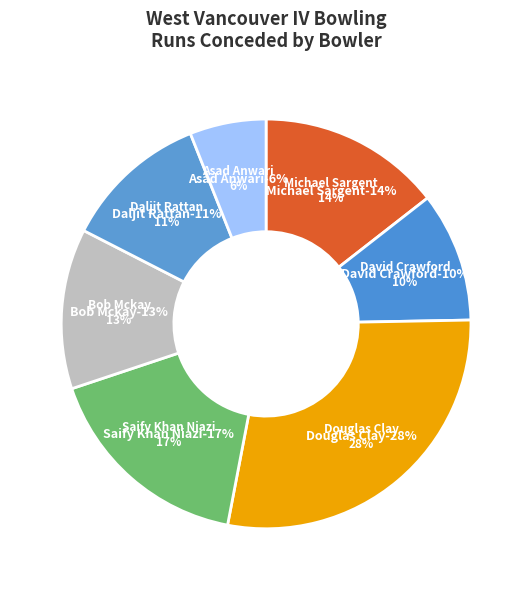

To the nearest percent, what is the combined percentage of Bob Mckay and Saify Khan Niazi?

30%